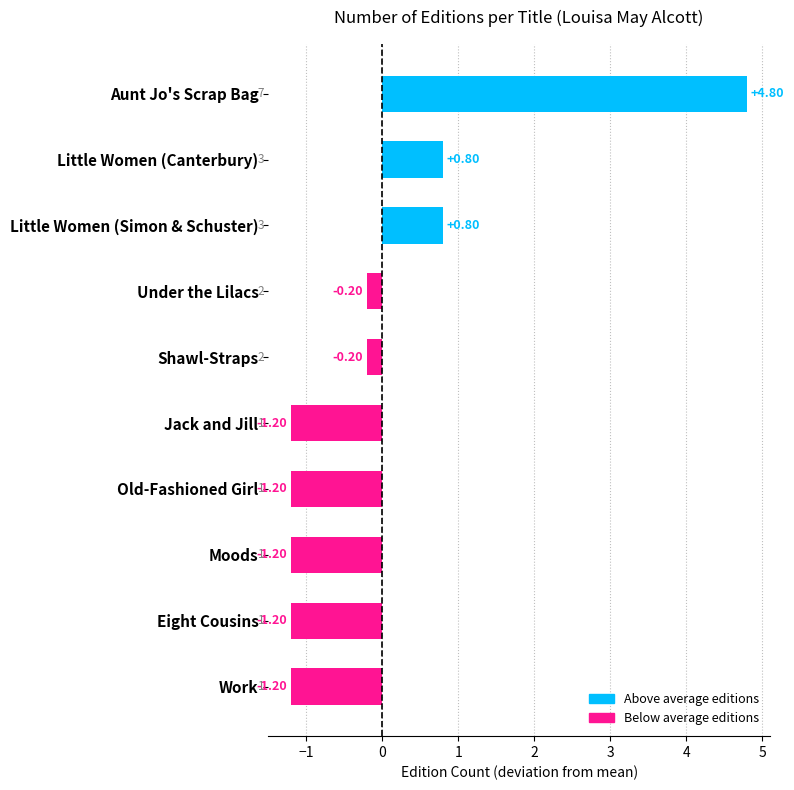

What is the label of the 7th bar from the bottom?

Under the Lilacs